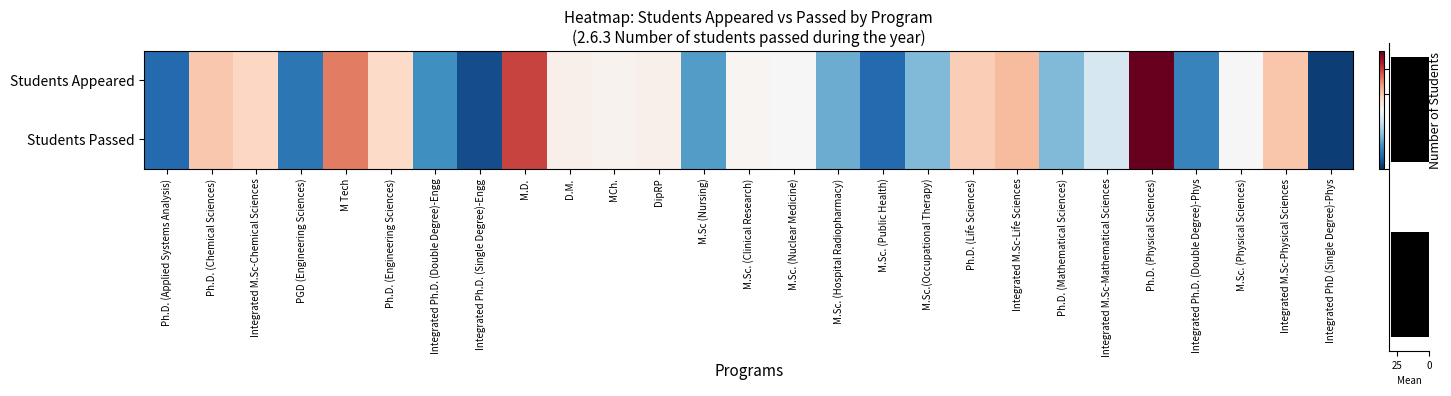

True or false: appeared has a value of 3 at Integrated Ph.D. (Single Degree)-Engg.

False